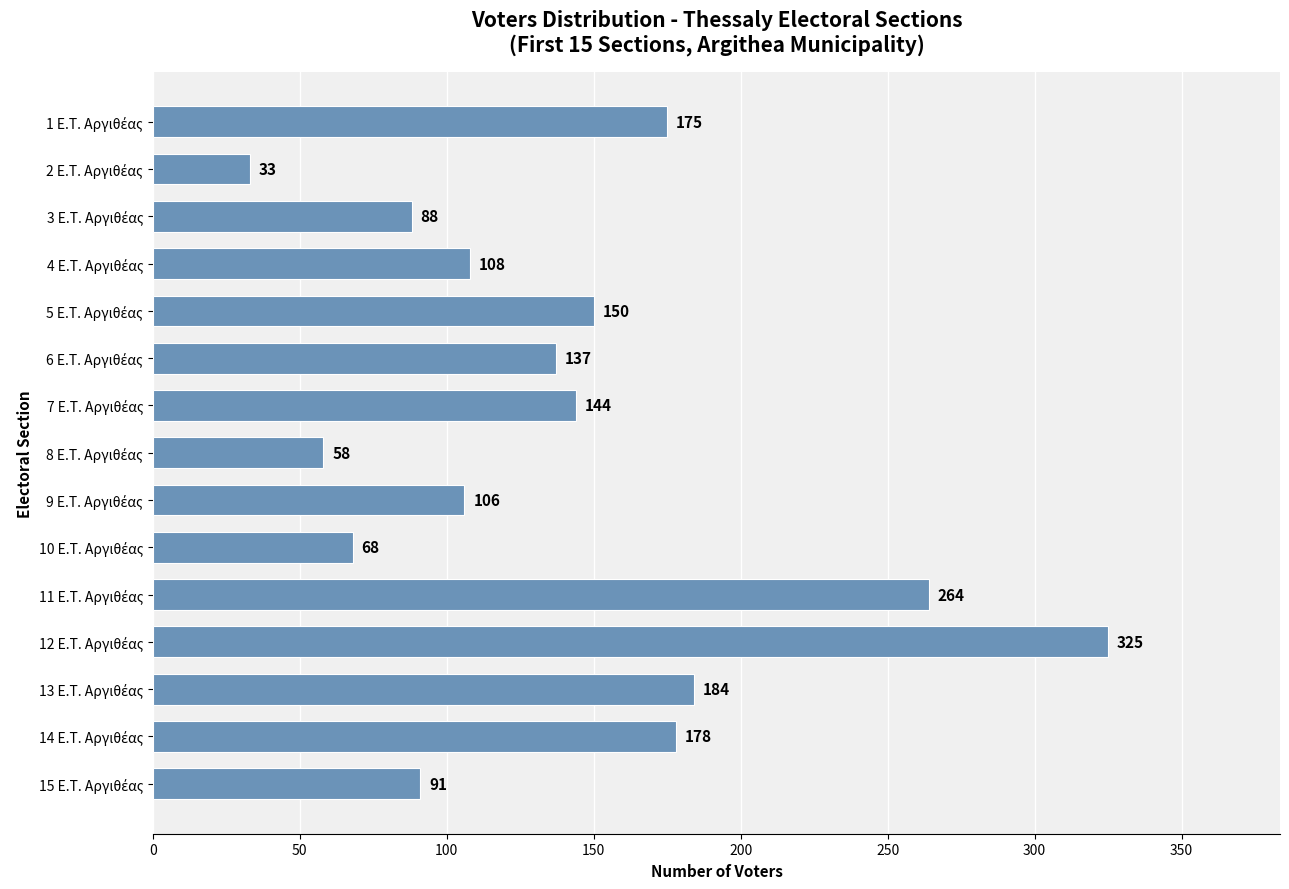

What is the greatest value displayed?

325